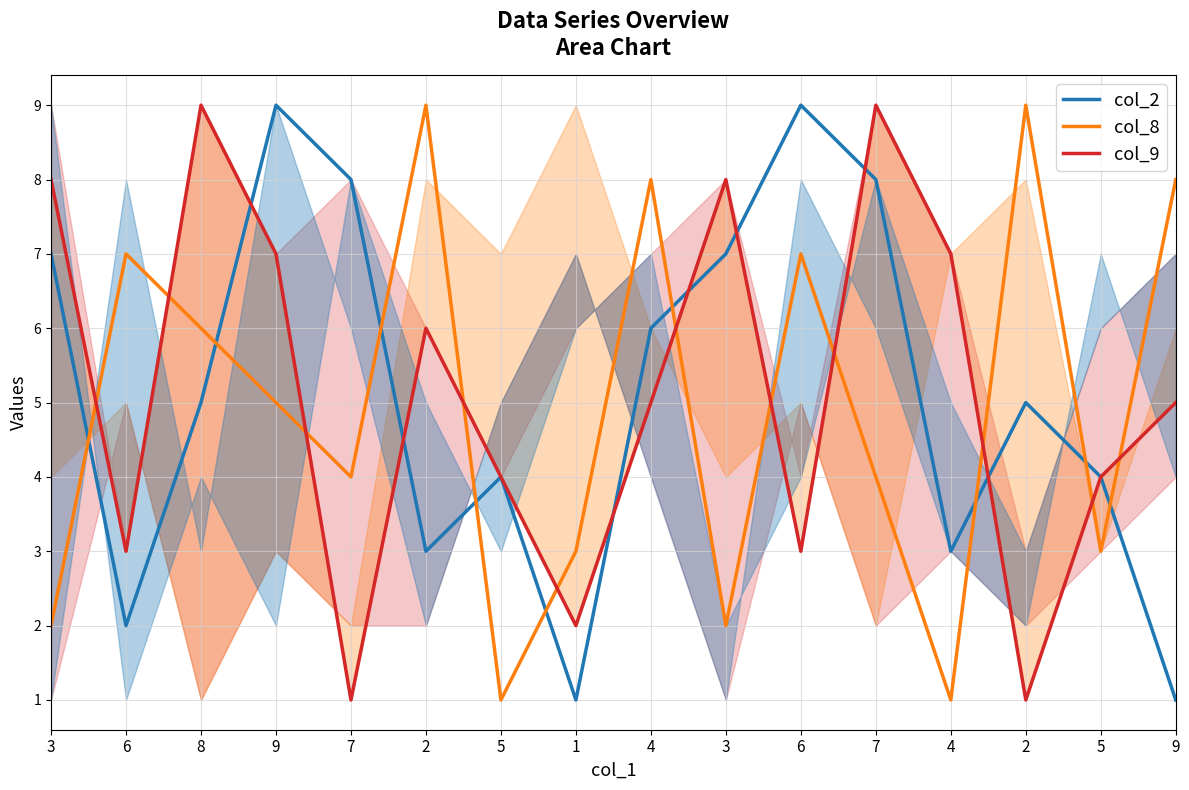

At which label is col_8 closest to 5?

9